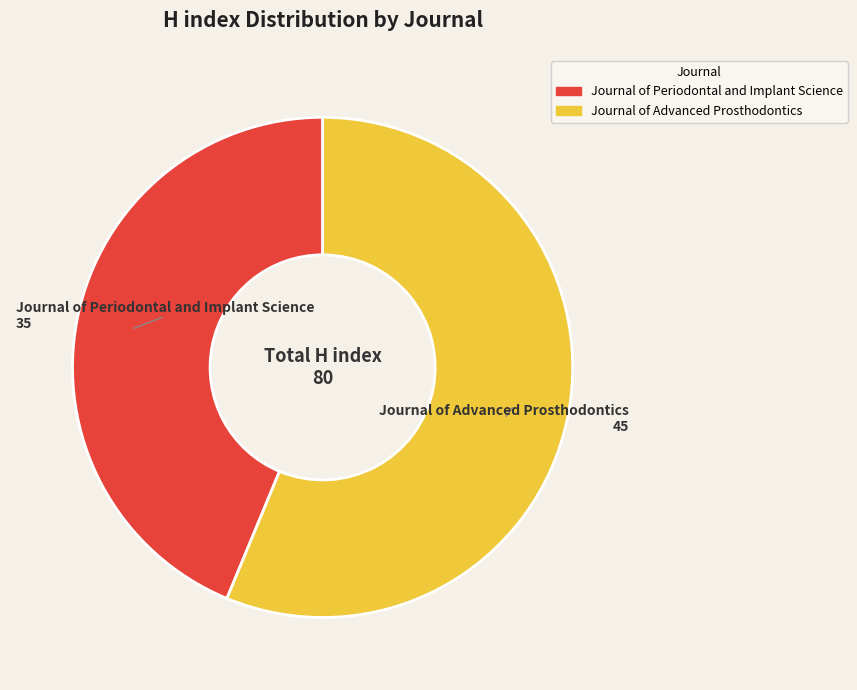

True or false: Journal of Advanced Prosthodontics accounts for 43% of the total.

False